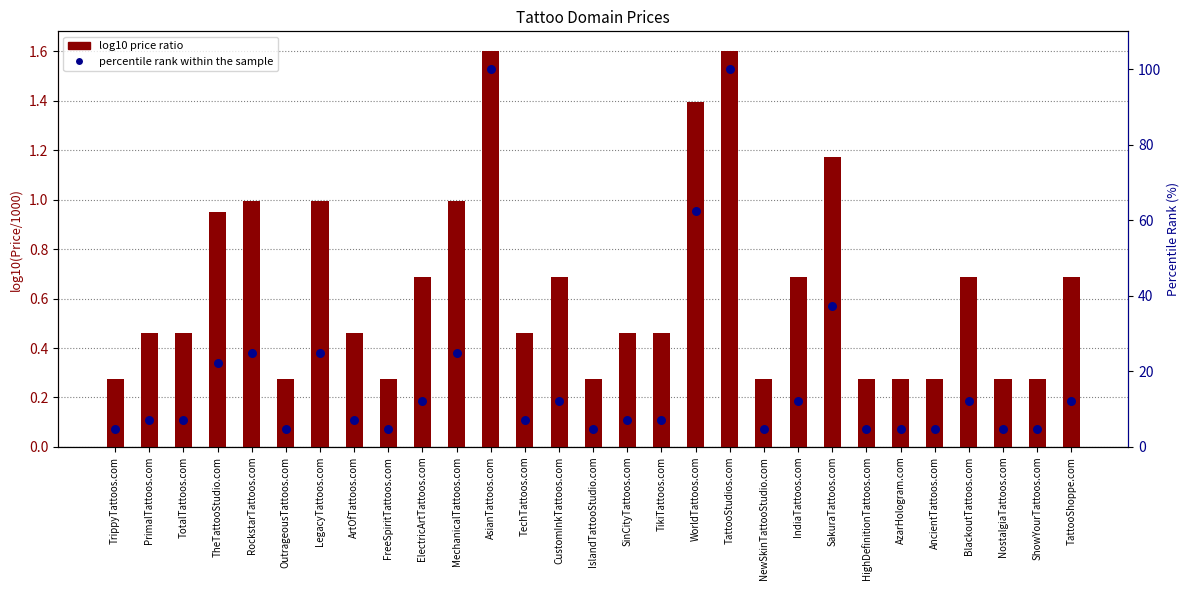

Which series has the largest Y range (max minus min)?

percentile rank within the sample